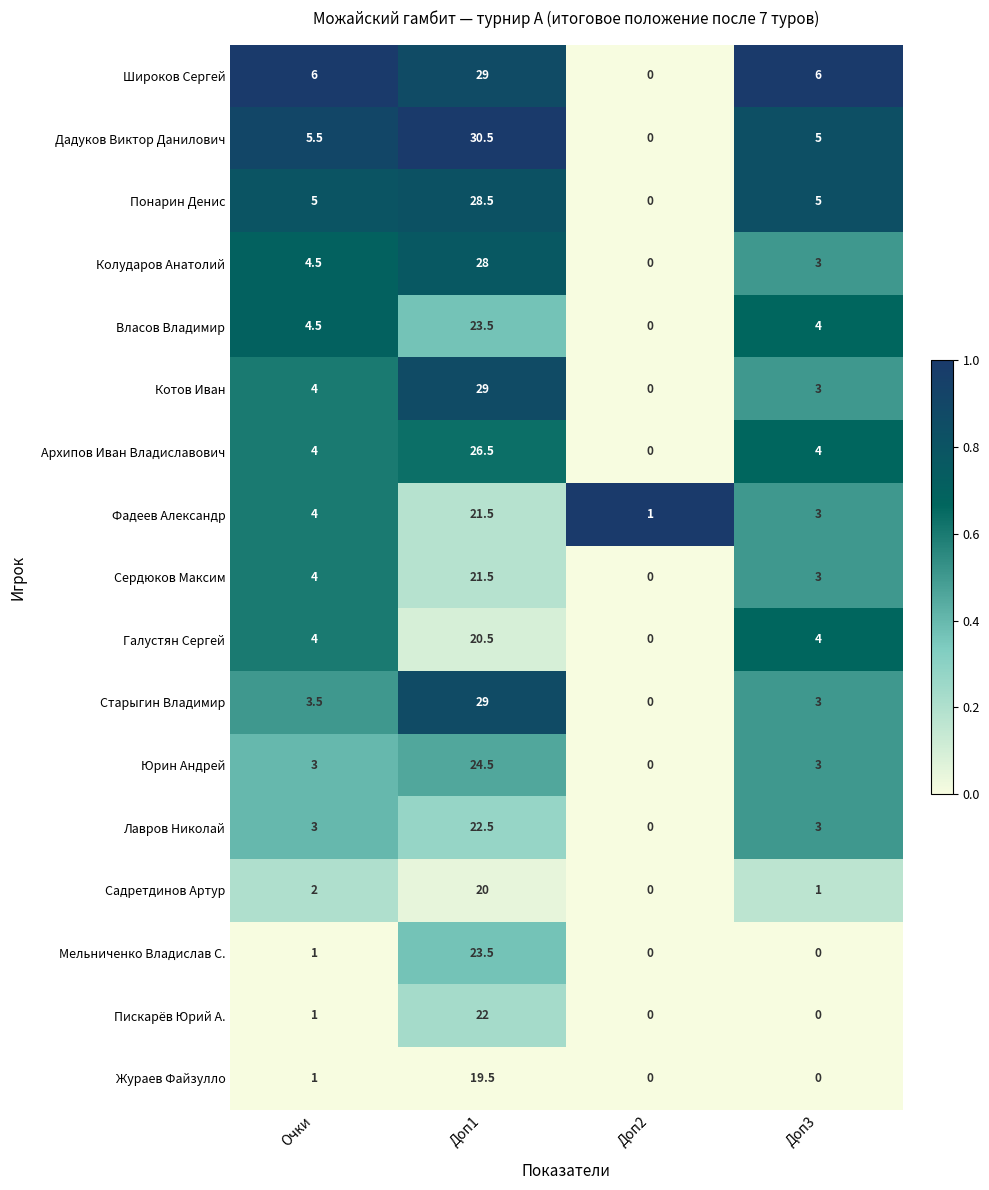

What is the greatest value displayed?

30.5